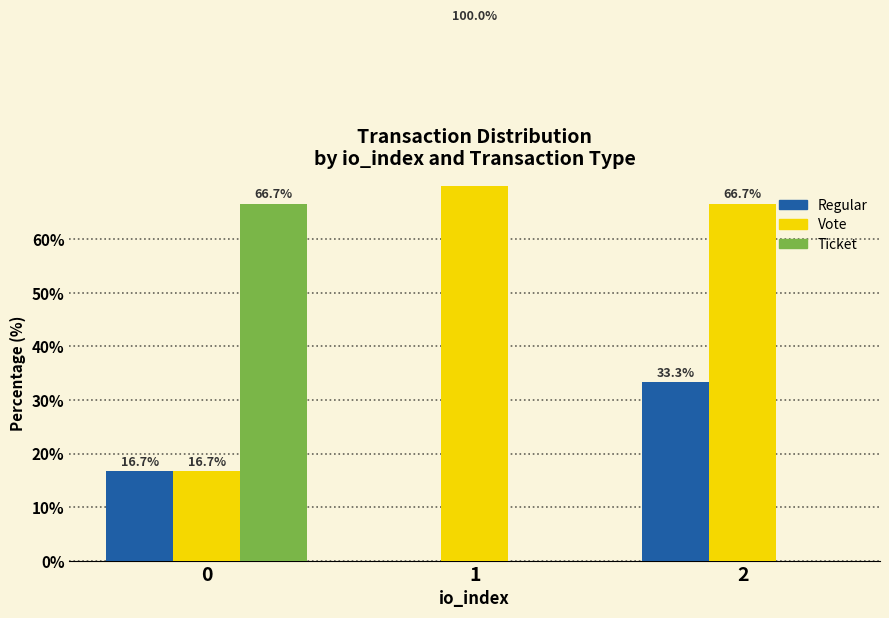

The value of Ticket at 1 is 21.9. True or false?

False